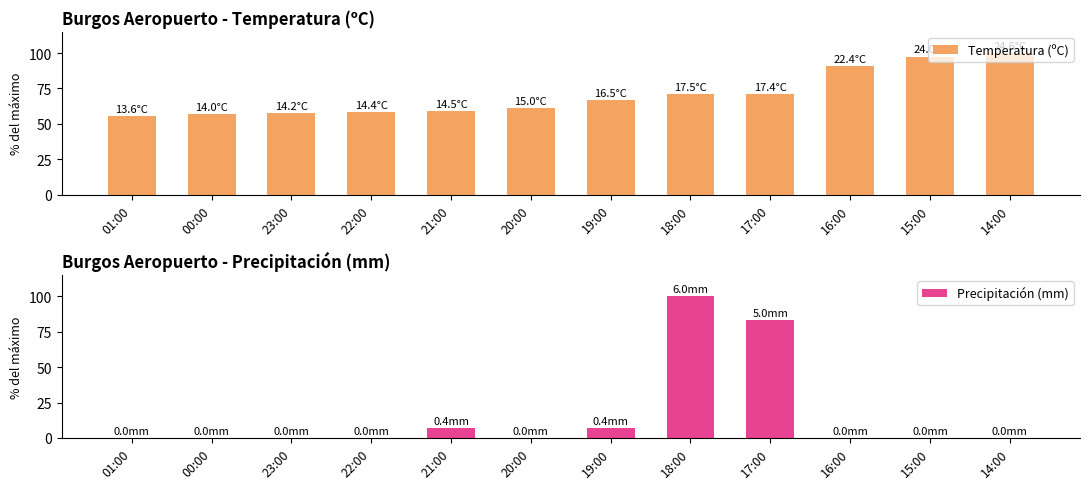

At which category is the sum across all series the highest?

18:00